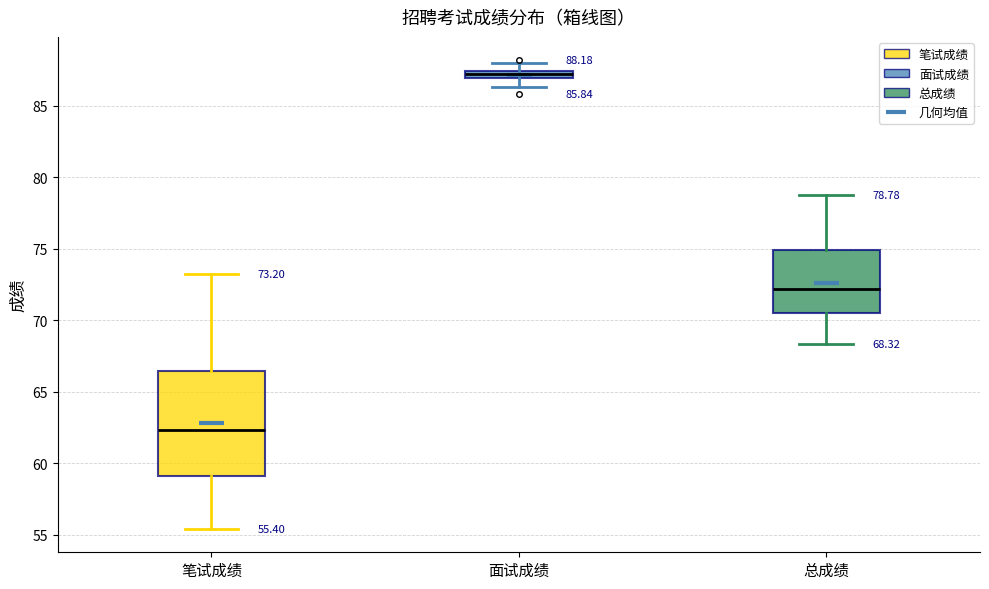

Which box has the lowest median line?

笔试成绩